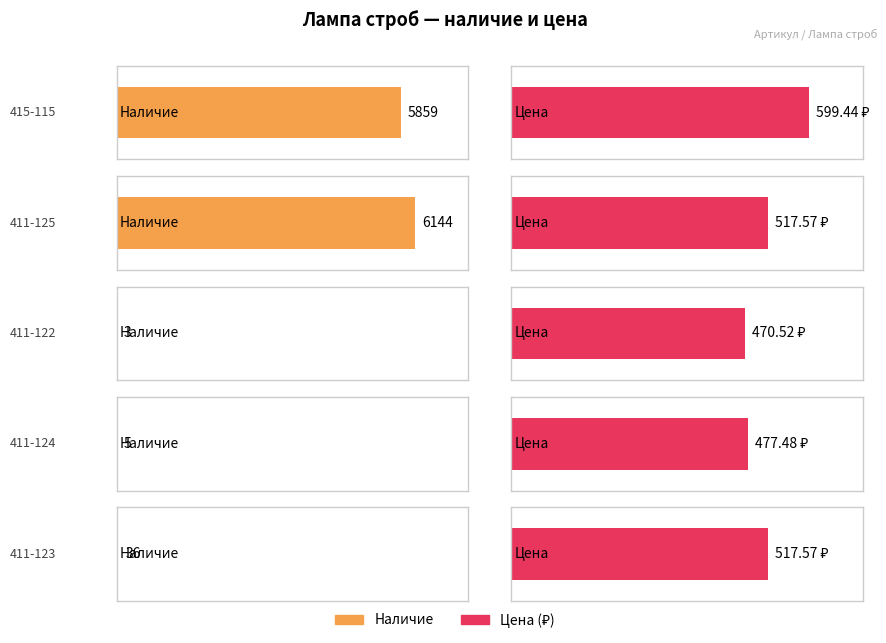

What is the approximate value of Цена at 411-122?

470.5